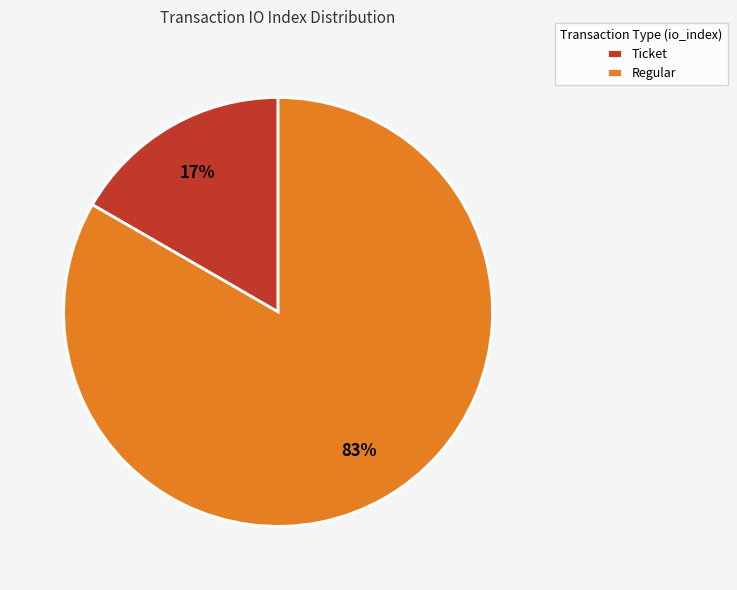

To the nearest percent, what is the combined percentage of Regular and Ticket?

100%